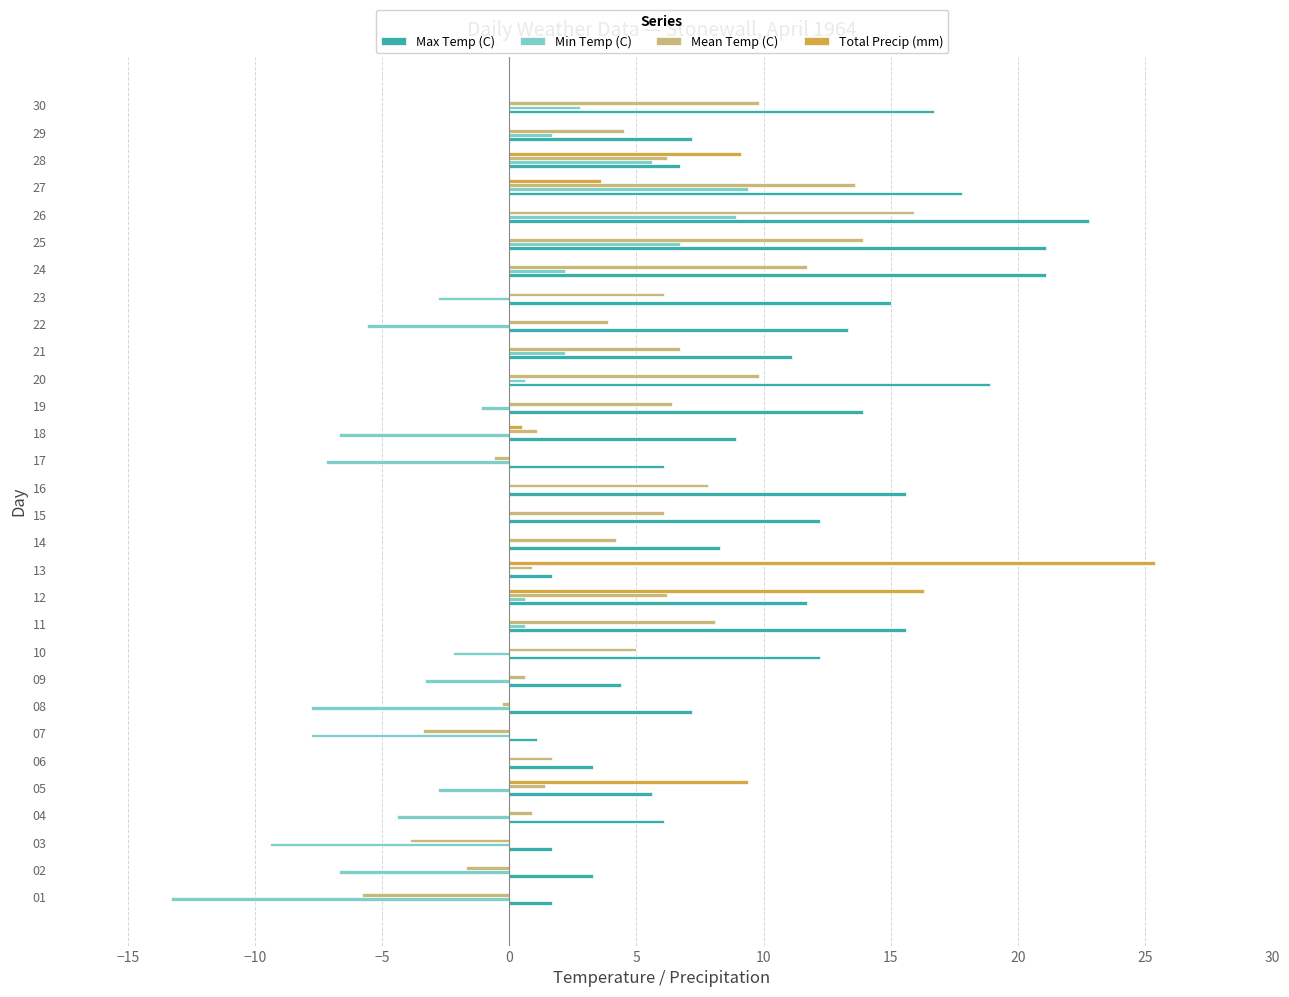

Is it true that Total Precip (mm) equals 0.0 at 30?

True